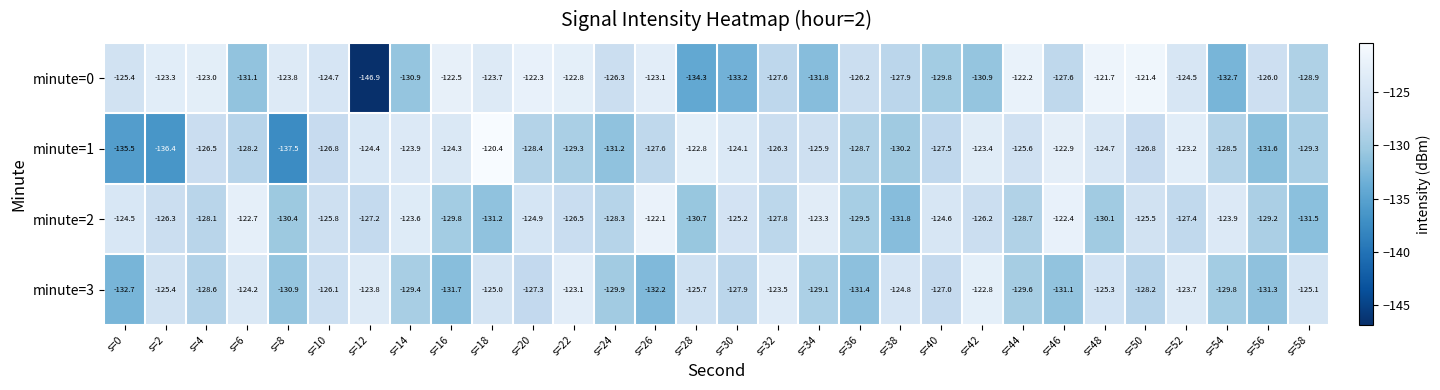

Between s=10 and s=16, which series saw the biggest shift?

minute=3